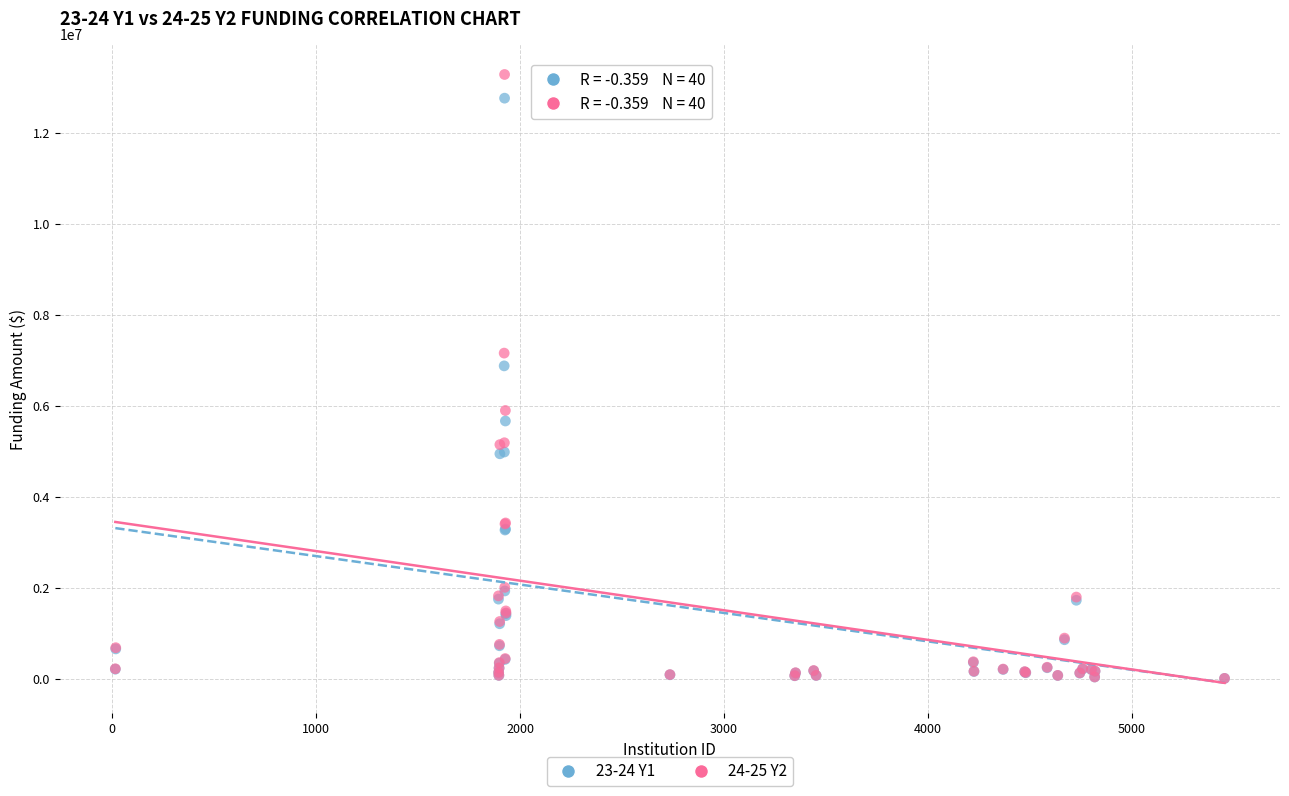

Which series has the largest Y range (max minus min)?

24-25 Y2